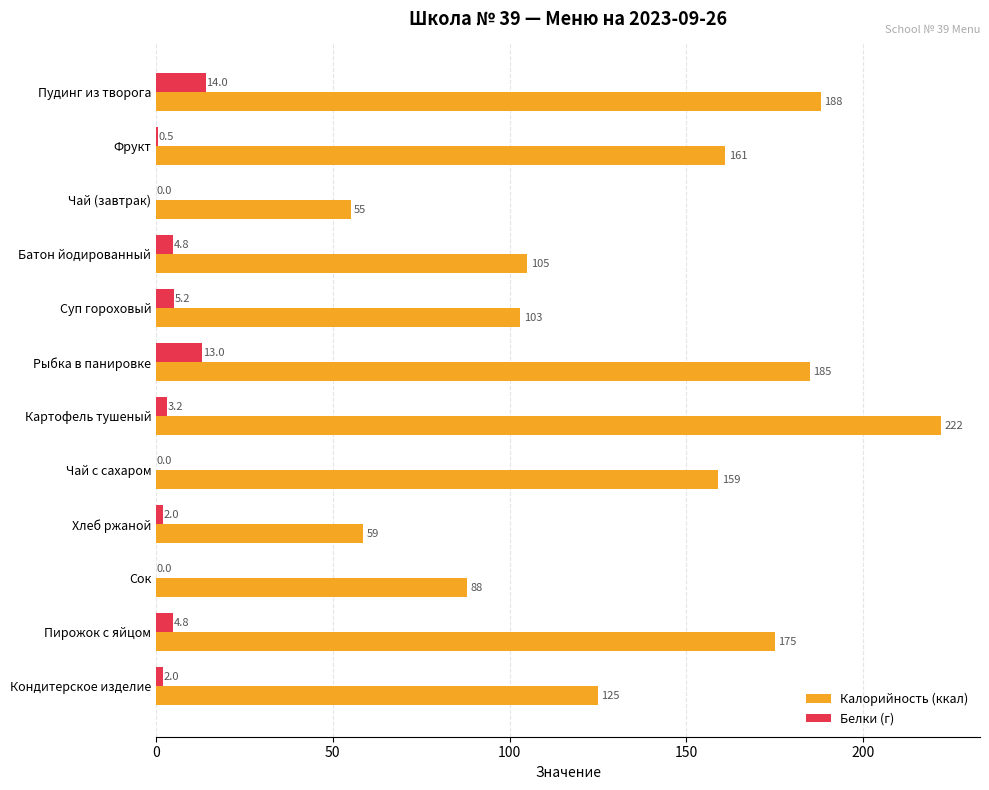

What is the greatest value displayed?

222.0